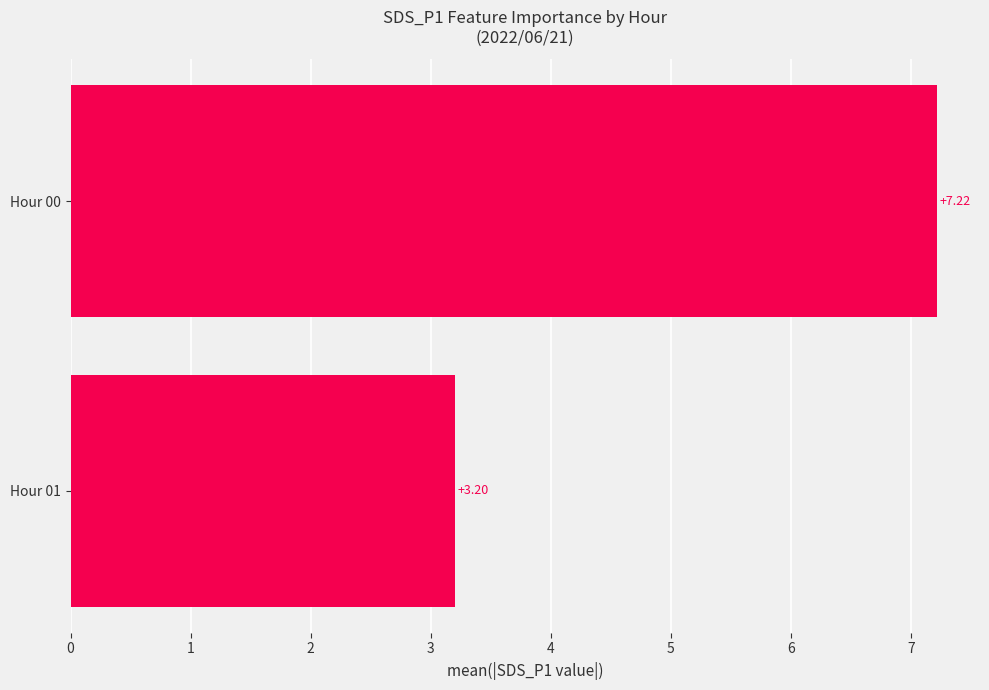

What is the minimum value shown in the chart?

3.2